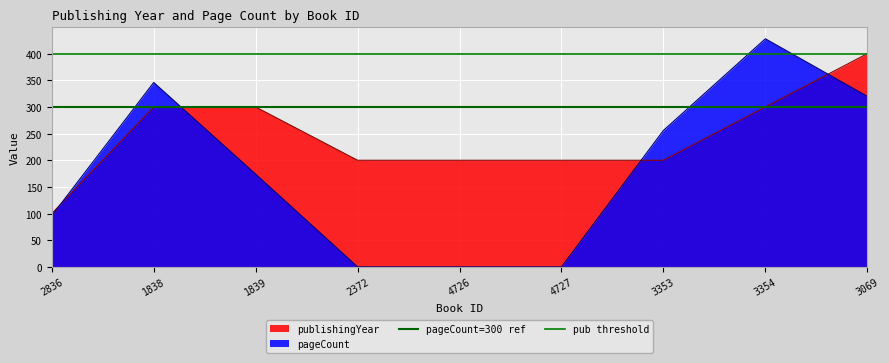

The value of publishingYear at 4726 is 299. True or false?

False